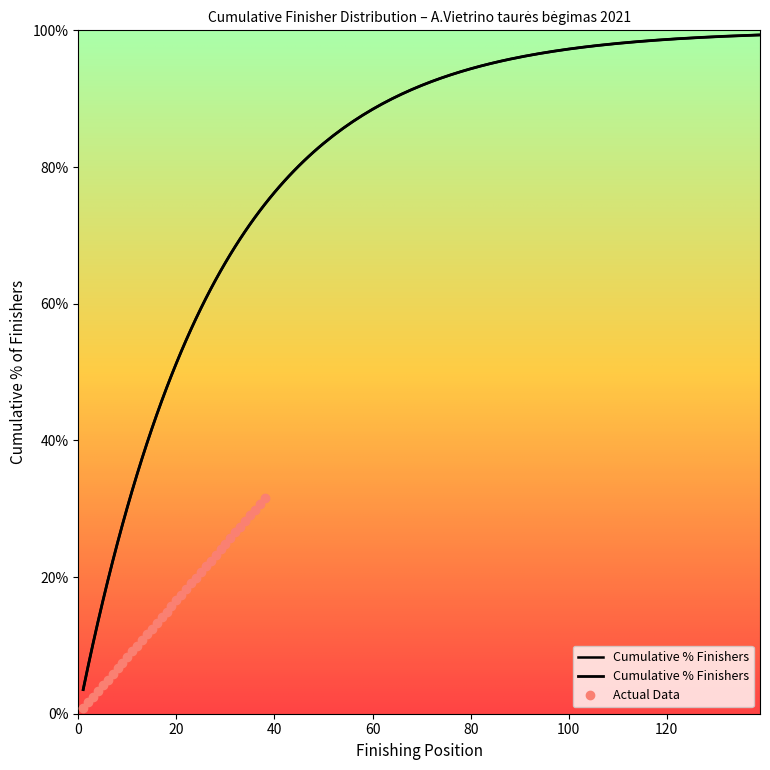

What is the value of the 12th point from the left?

10.0